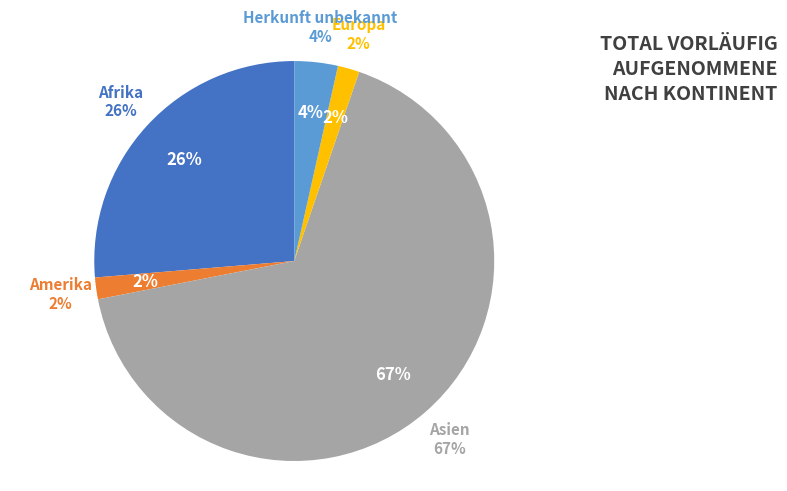

What is the smallest slice in the pie chart?

Amerika